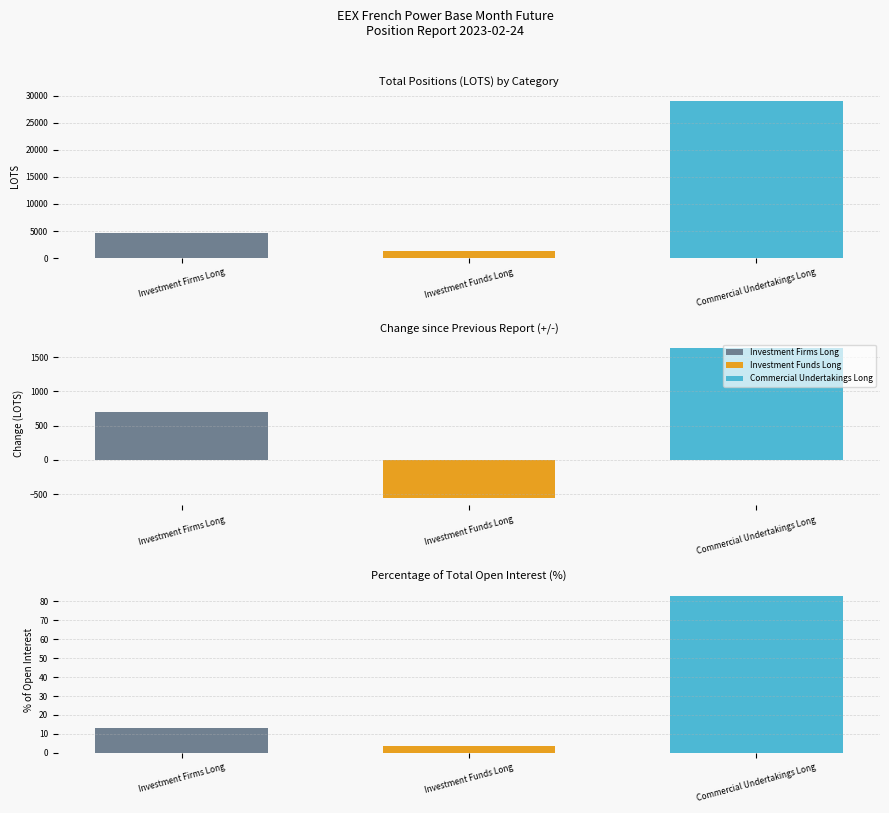

How many data points does each series have?

3